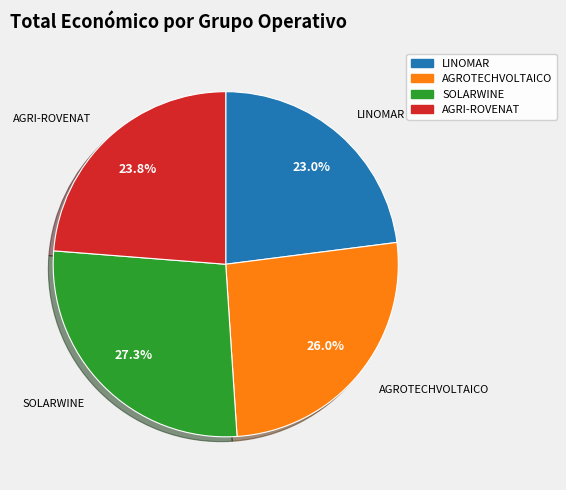

Rank the categories by value from highest to lowest.

SOLARWINE, AGROTECHVOLTAICO, AGRI-ROVENAT, LINOMAR